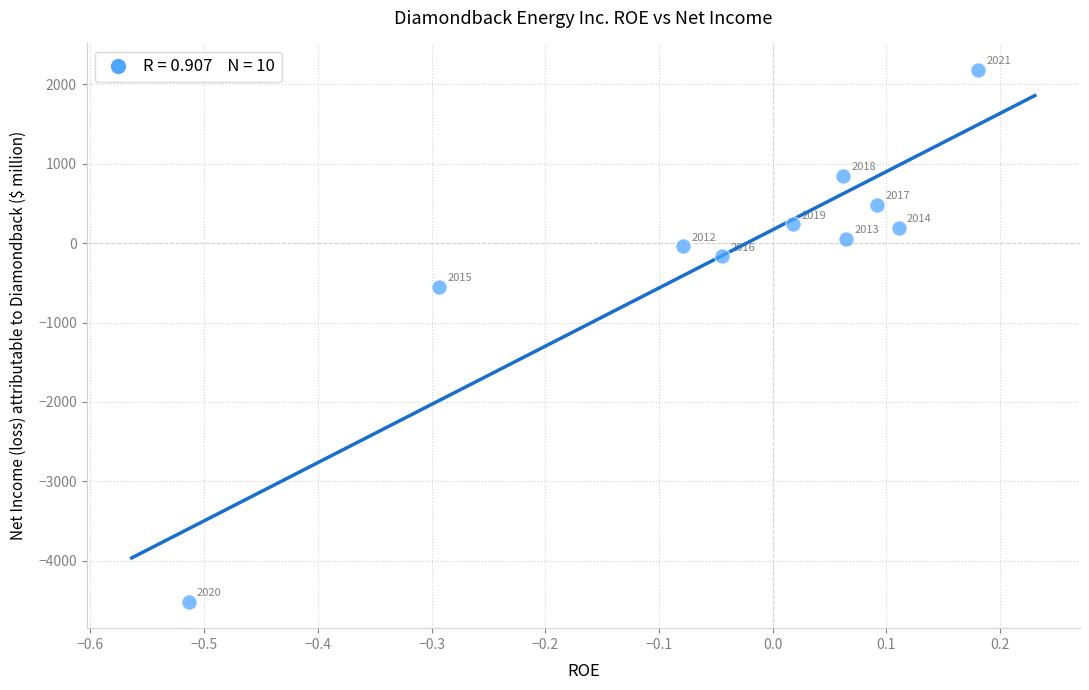

What Y value in the scatter plot is closest to -1167?

-551